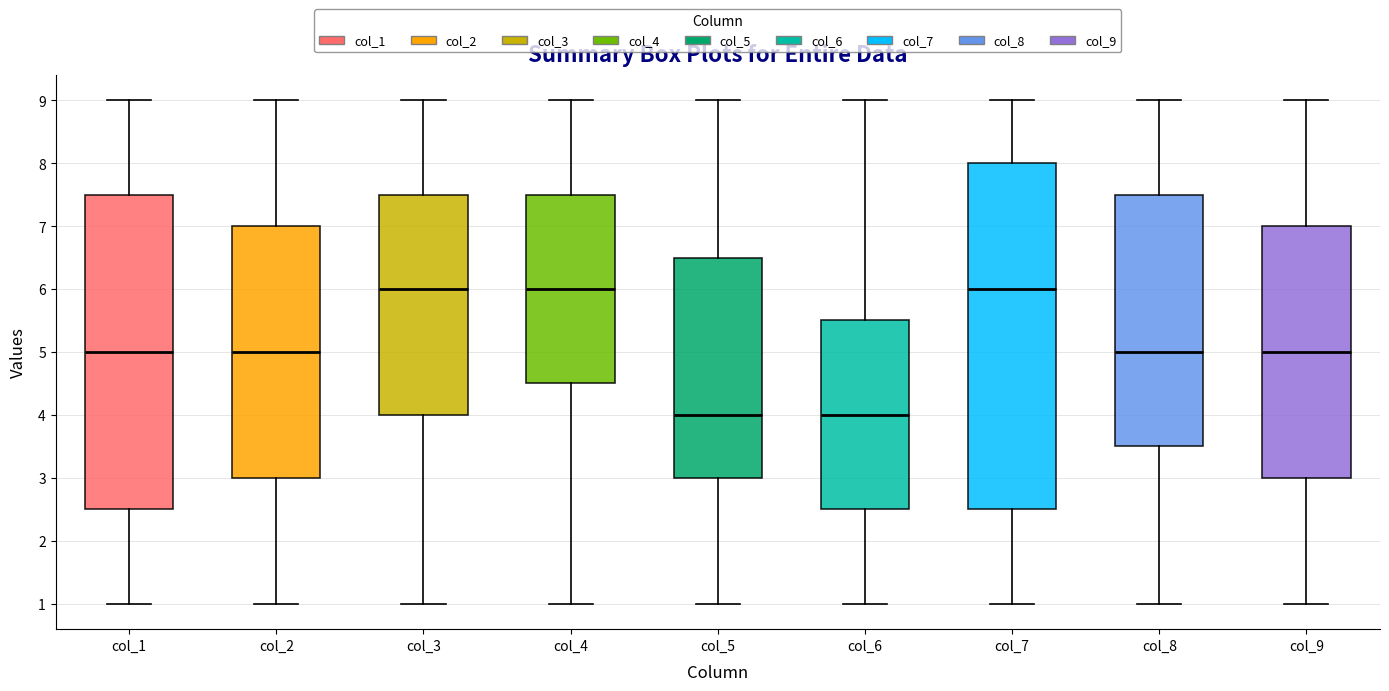

Which box is the tallest, from its lower edge to its upper edge?

col_7